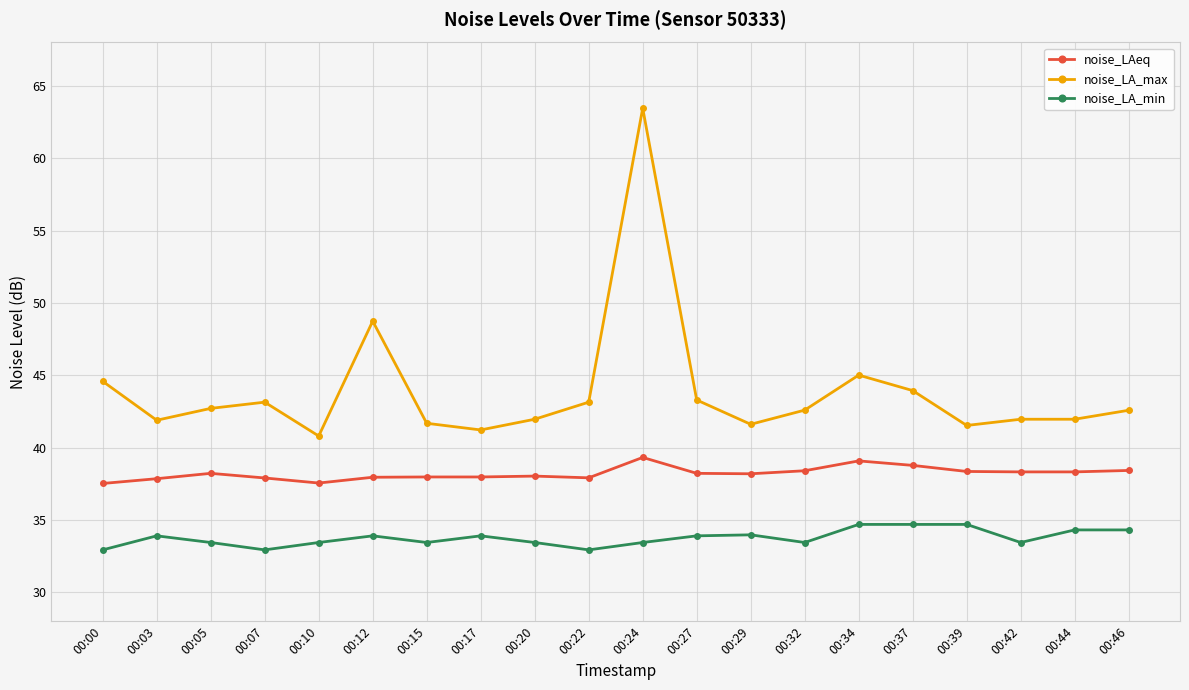

What is the sum of the noise_LAeq values at 00:29 and 00:44?

76.5